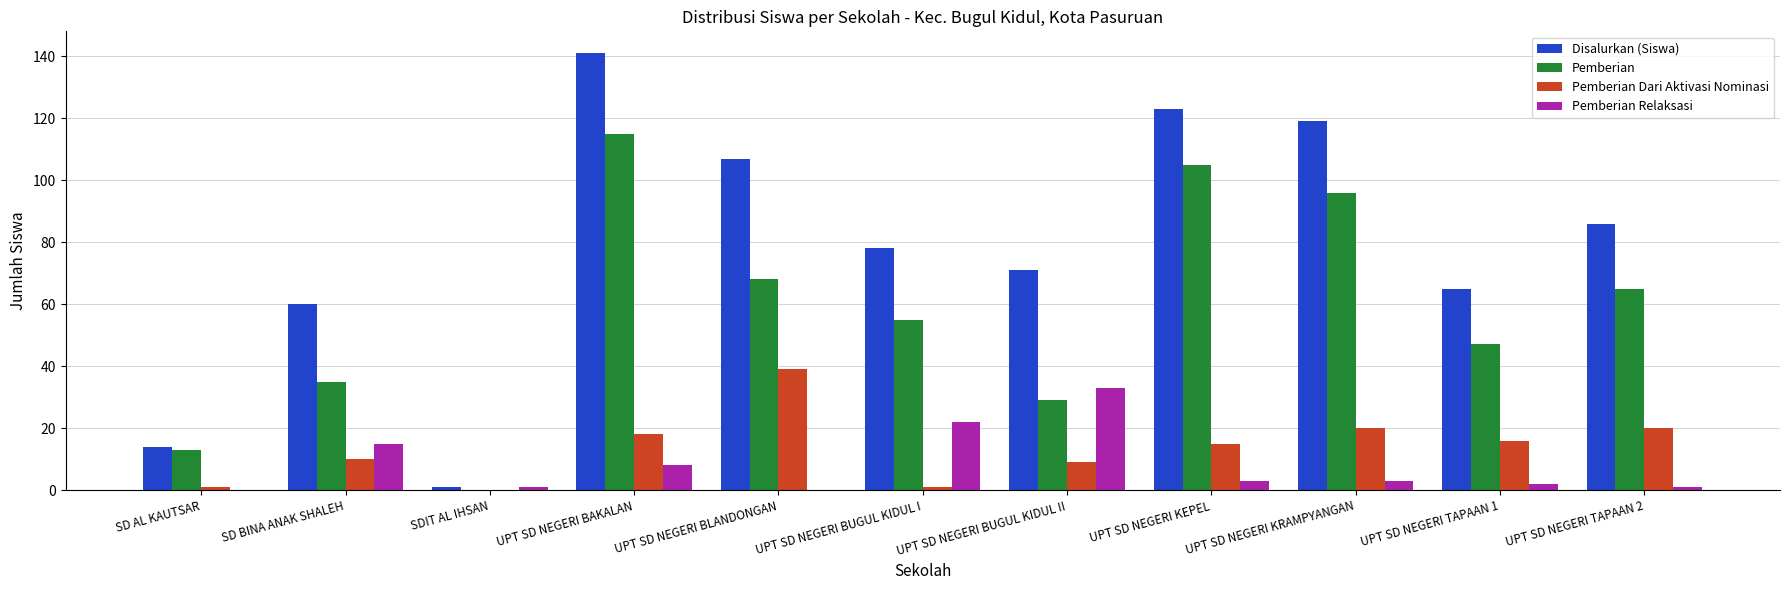

At which category is the sum across all series the highest?

UPT SD NEGERI BAKALAN